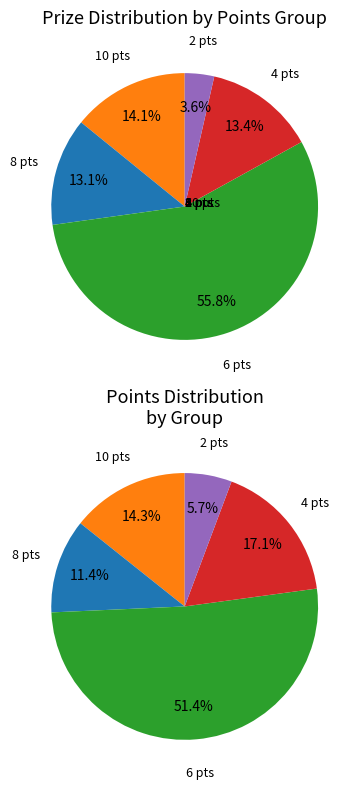

Is Nowakowska Paulina the majority of the pie?

No